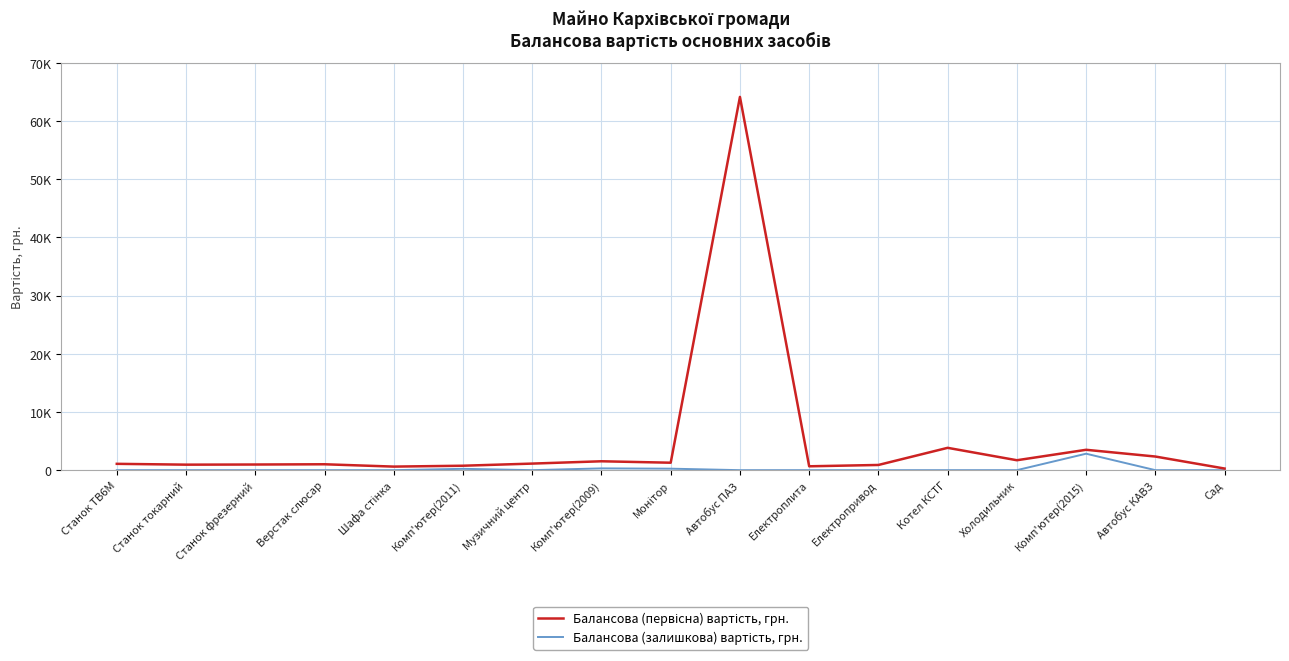

Where is Балансова (залишкова) вартість, грн. nearest to the value 1413?

Комп'ютер(2009)